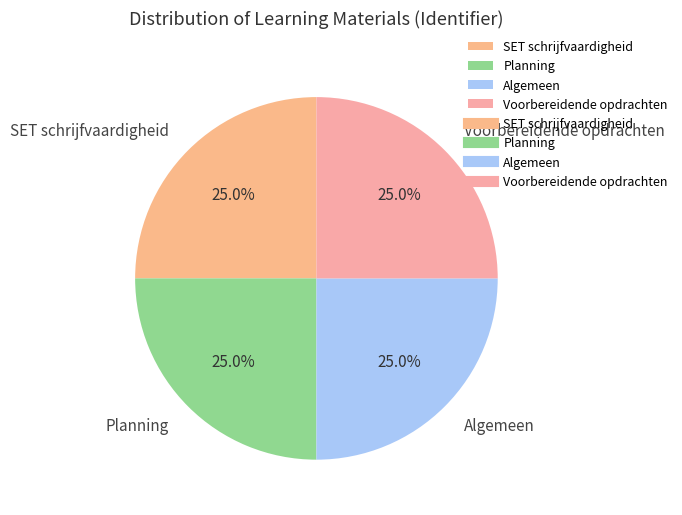

Is there any slice that represents more than half of the pie?

No